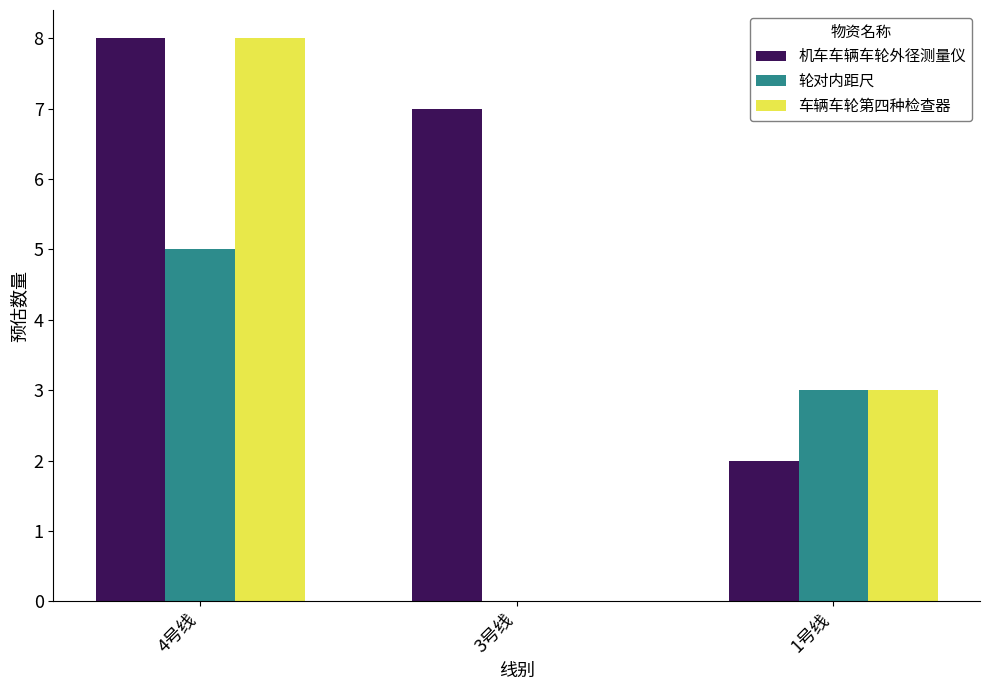

What is the maximum value shown in the chart?

8